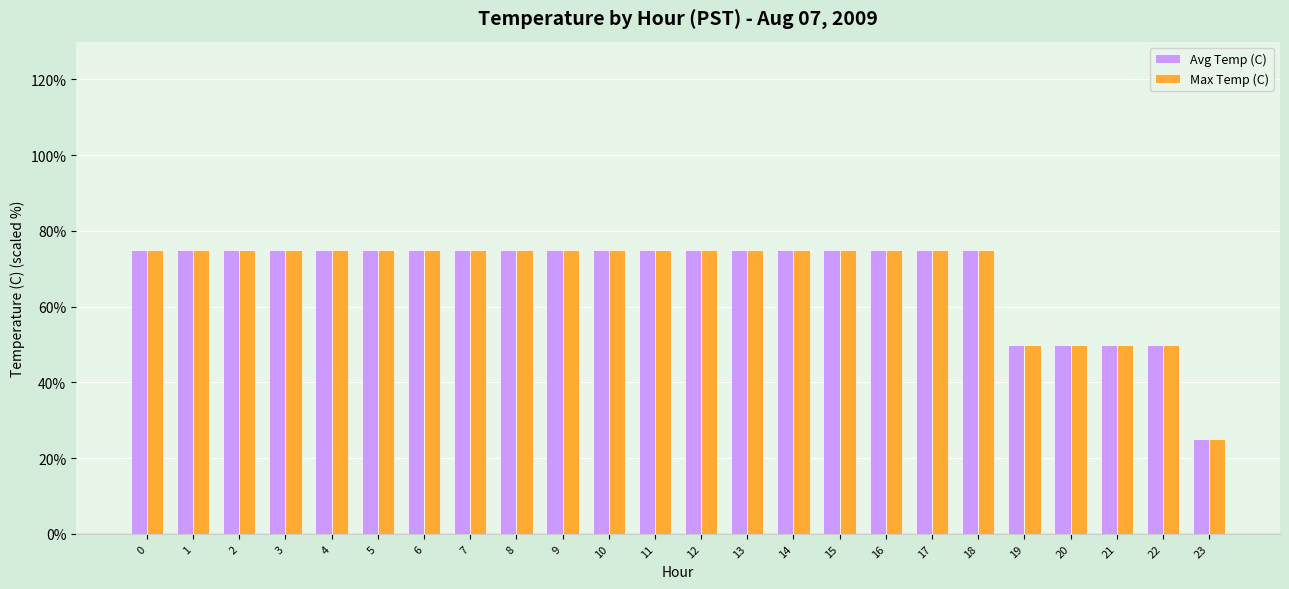

Does the chart contain any negative values?

No